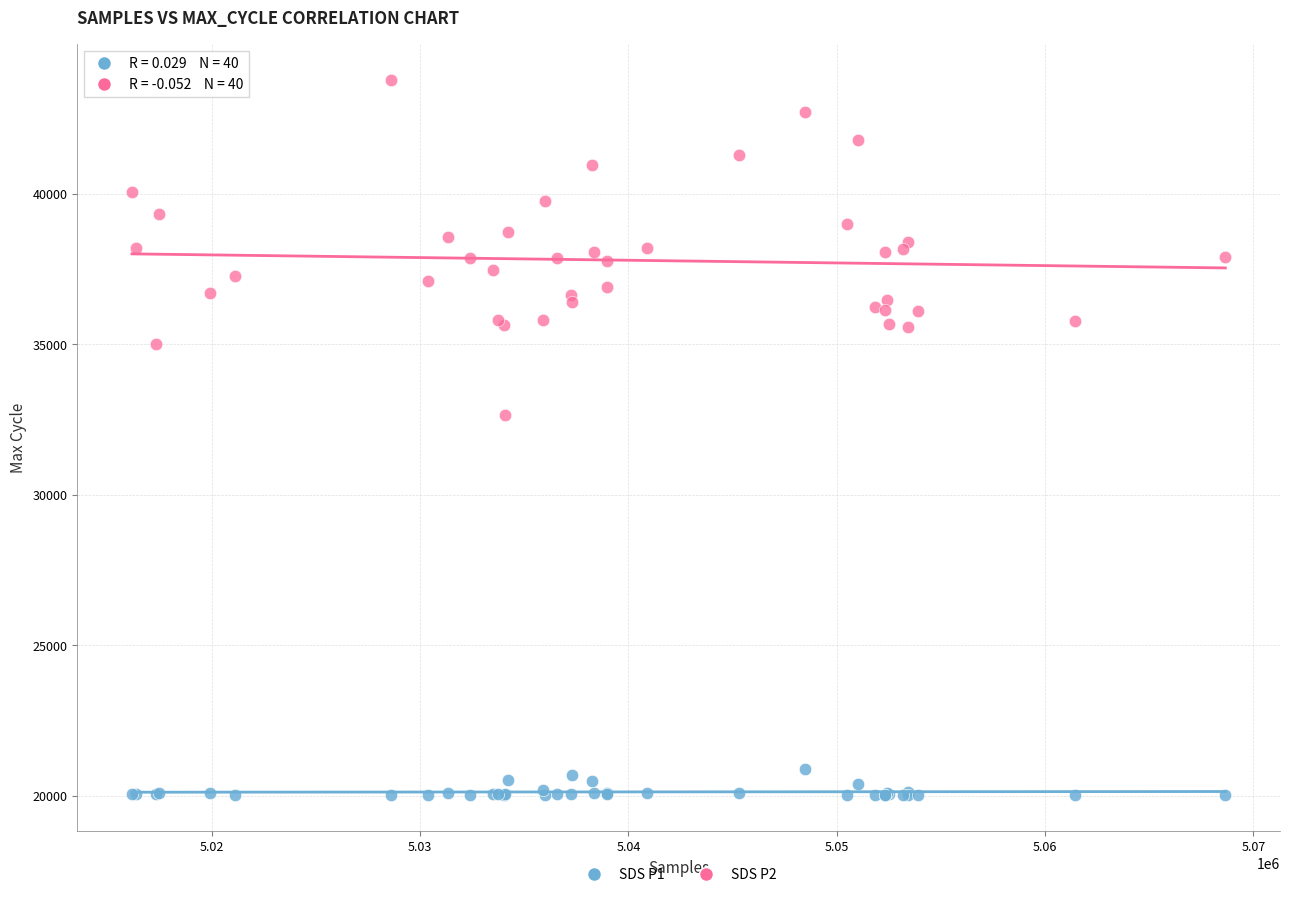

Across all series, what Y value is closest to 31902?

32664